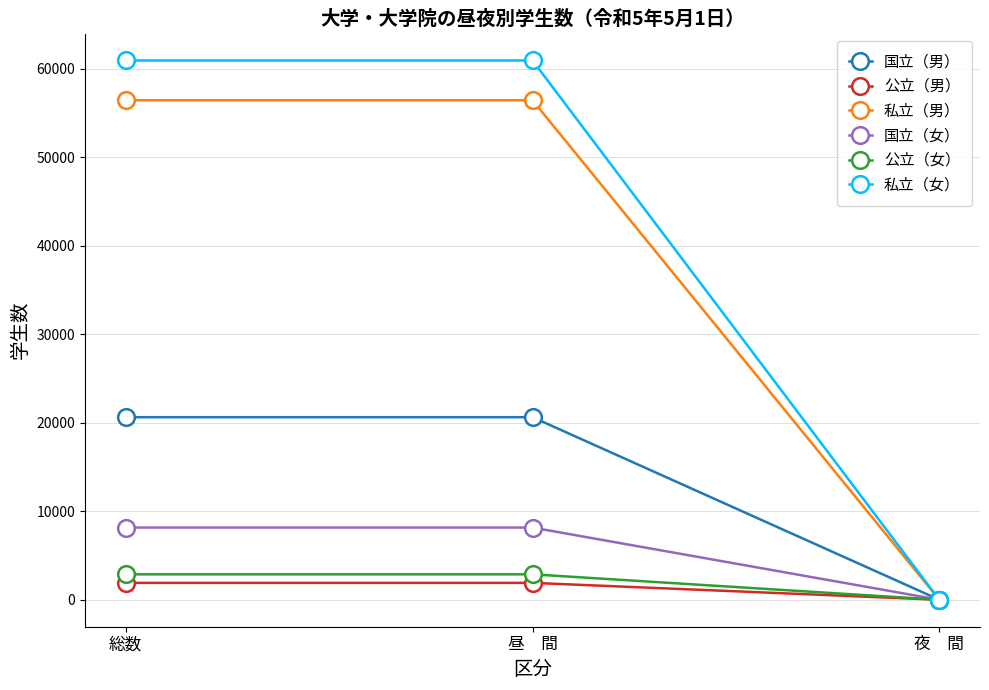

What is the minimum value for 国立（男）?

1